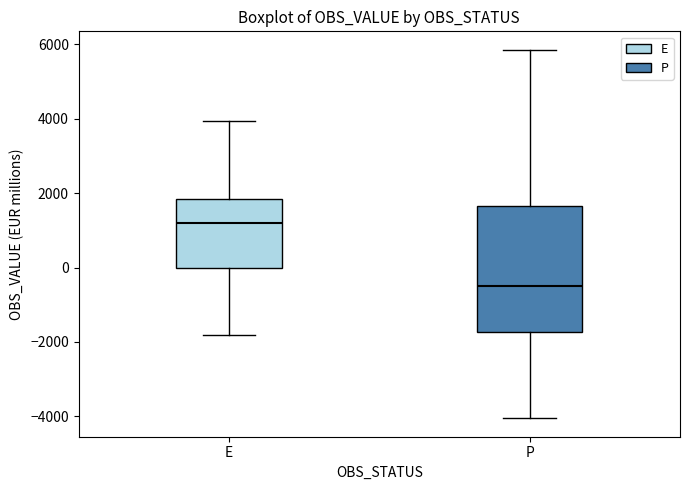

Where does the median line of the box for P sit on the y-axis? The values are not printed on the chart, so give them approximately, as read against the axis.

-600